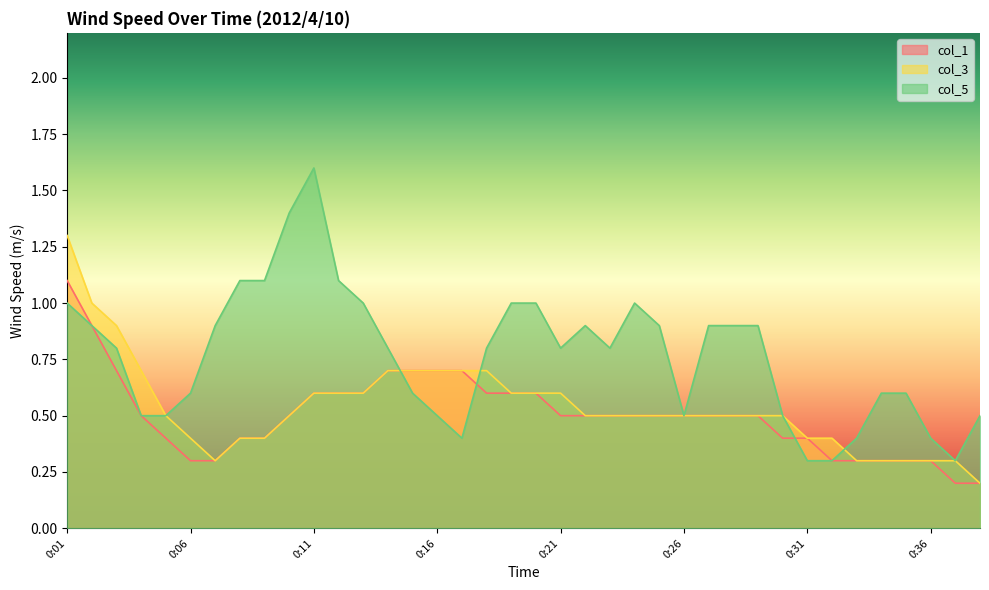

Which label corresponds to the smallest value in the chart?

0:37